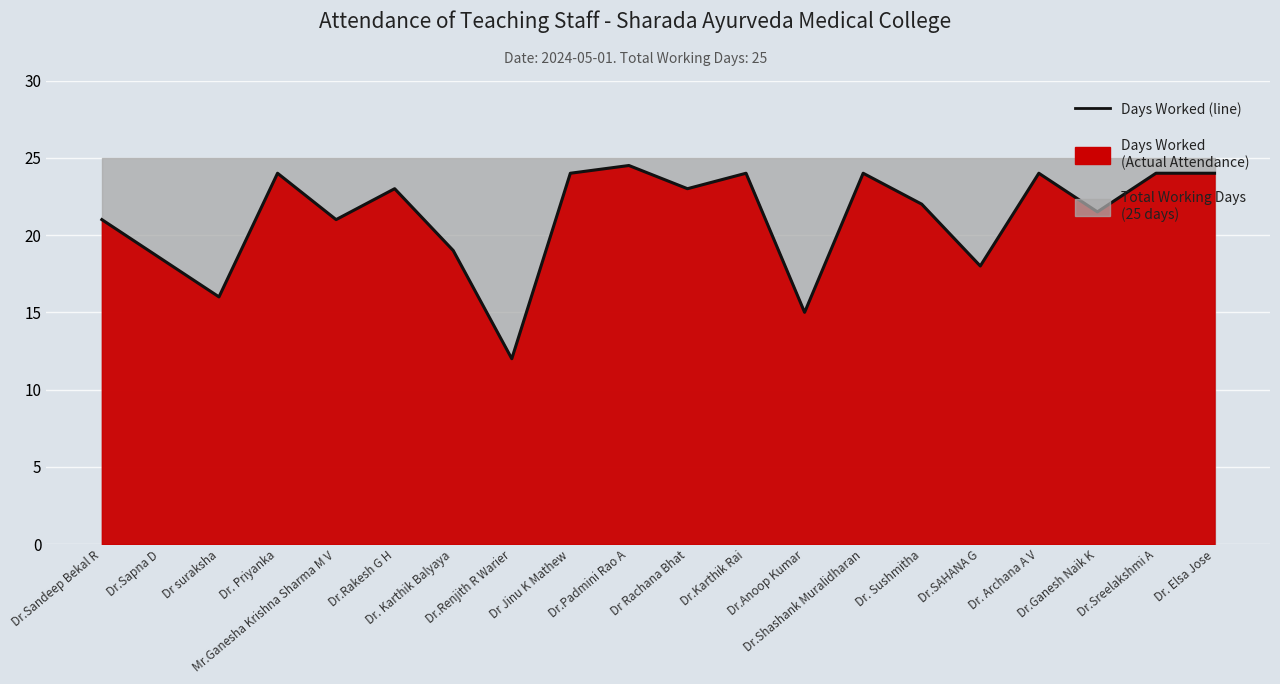

What is the change in value from Dr.Anoop Kumar to Dr.Sreelakshmi A?

+9.0